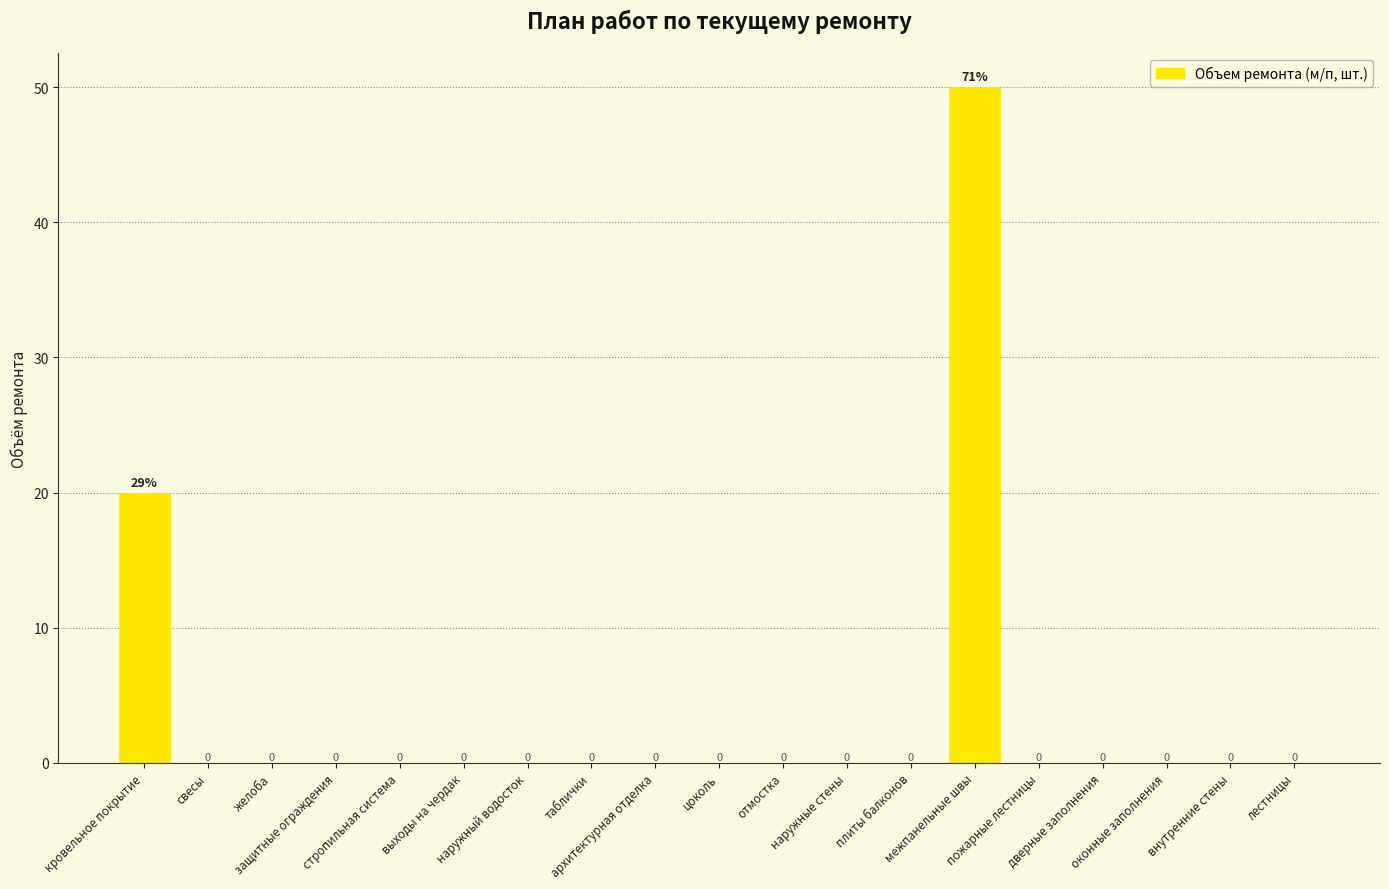

How many data points are above 0?

2